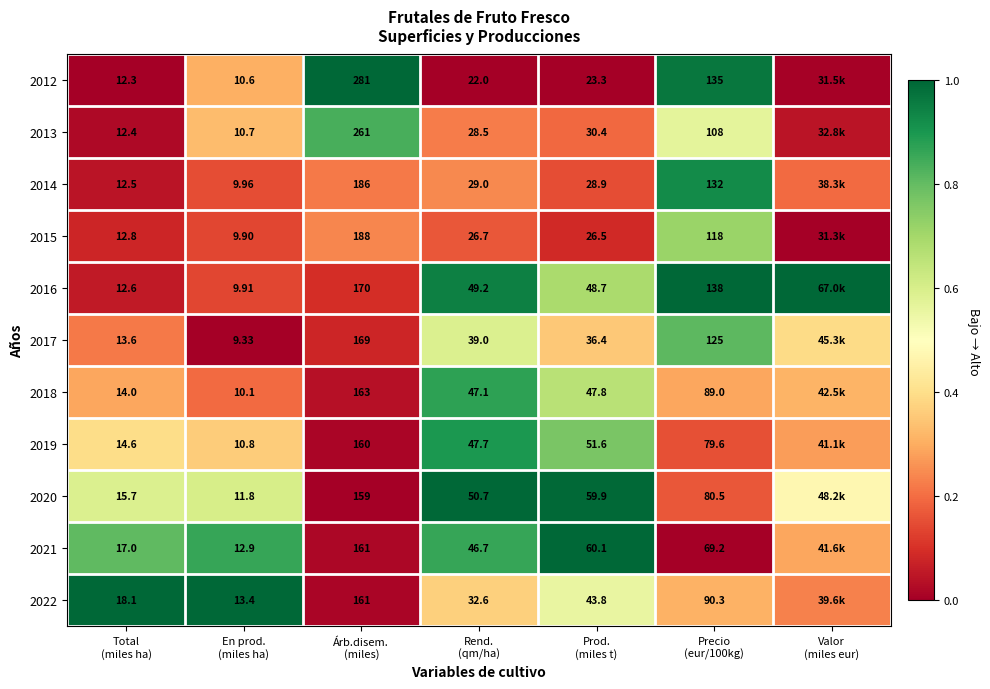

The 2022 series shows 1.0 at Total (miles ha). True or false?

True